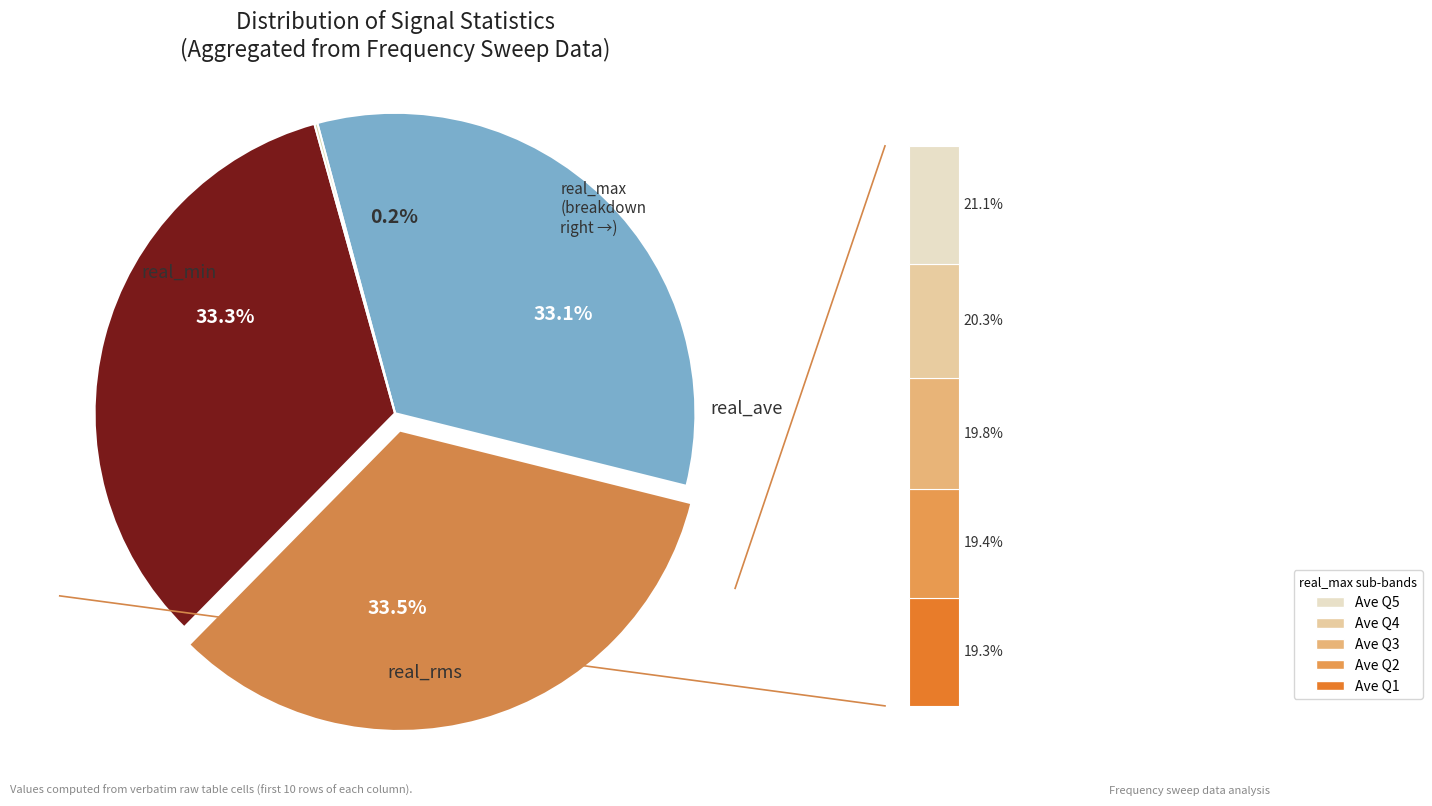

Does any single category account for the majority?

No